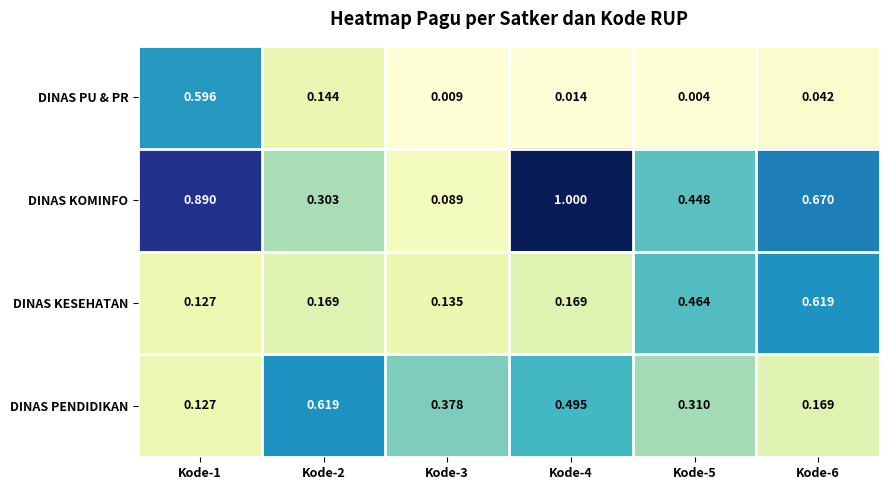

Is the value of DINAS PENDIDIKAN at Kode-5 greater than the value of DINAS KOMINFO at Kode-5?

No